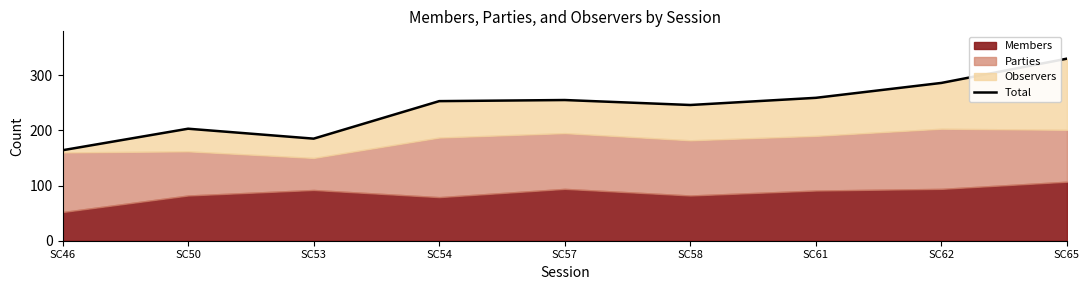

How many points are lower than both their immediate neighbors (excluding endpoints)?

2